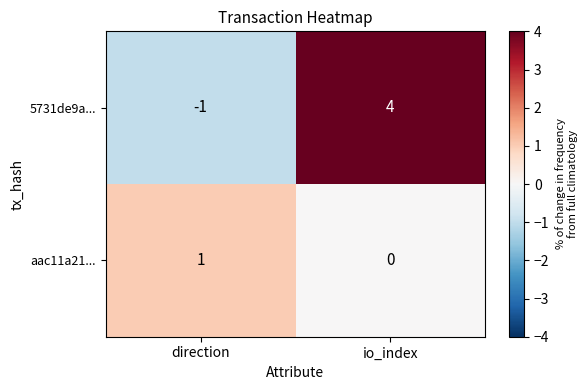

Which category has the lowest value across all series?

direction